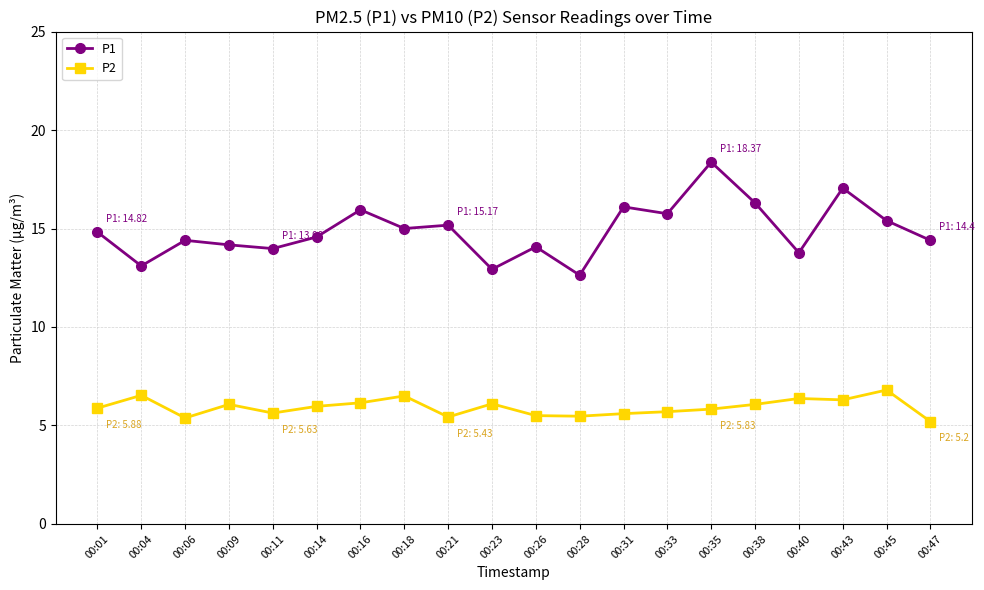

True or false: P2 and P1 intersect in this chart.

False